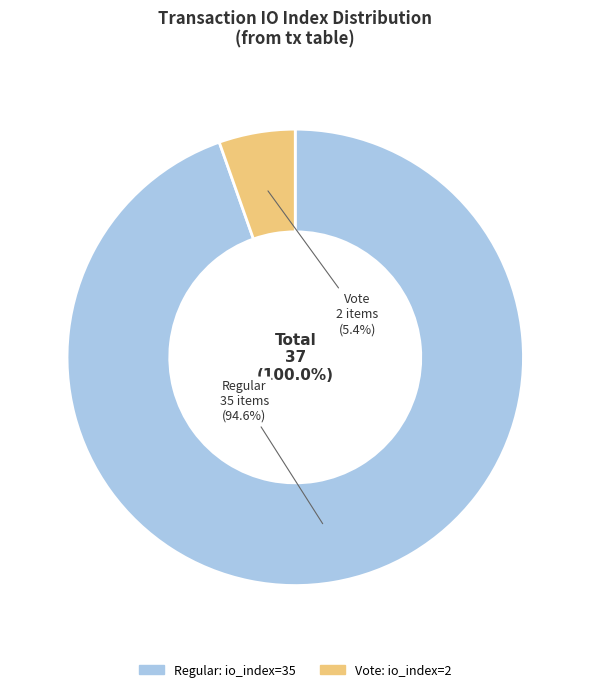

What percentage is the Vote (io_index=2) slice, to the nearest percent?

5%